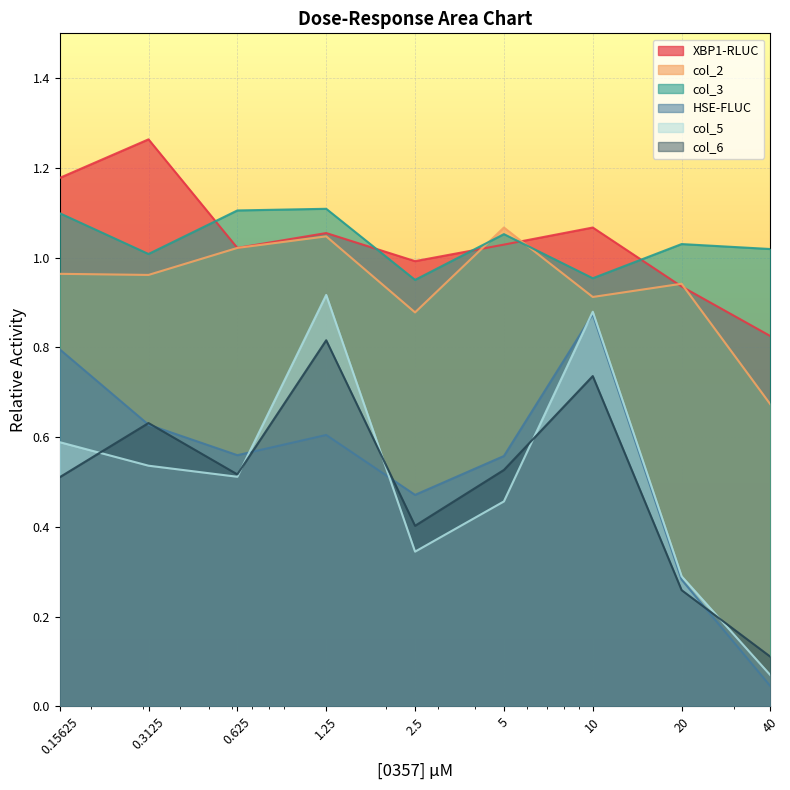

List the labels in order of col_6 value, smallest first.

40, 20, 2.5, 0.15625, 0.625, 5, 0.3125, 10, 1.25